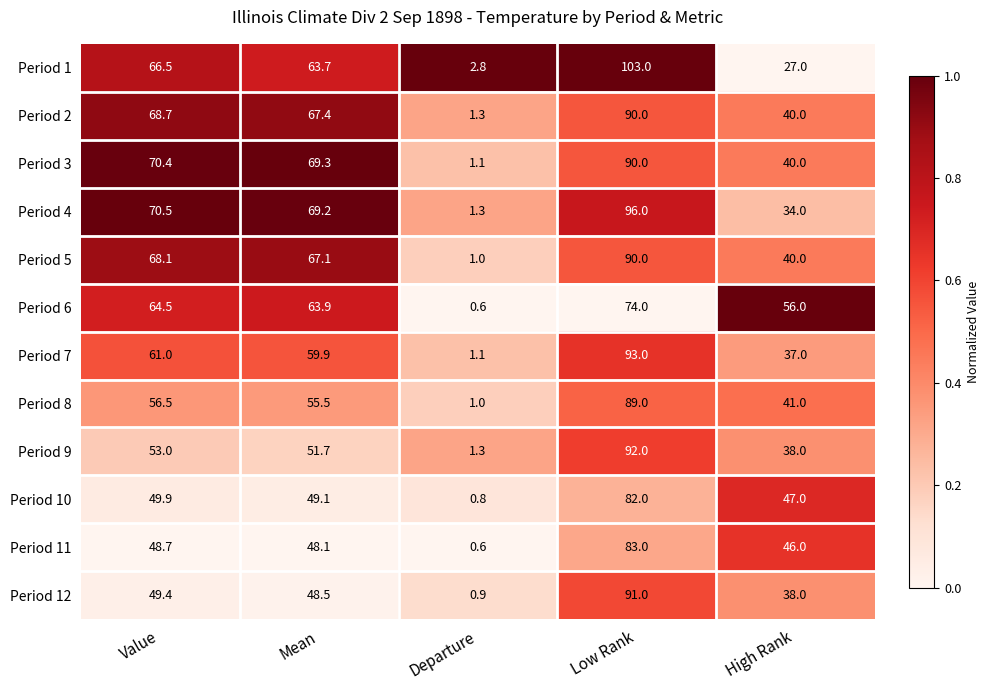

Which series has the widest spread of values?

Period 1